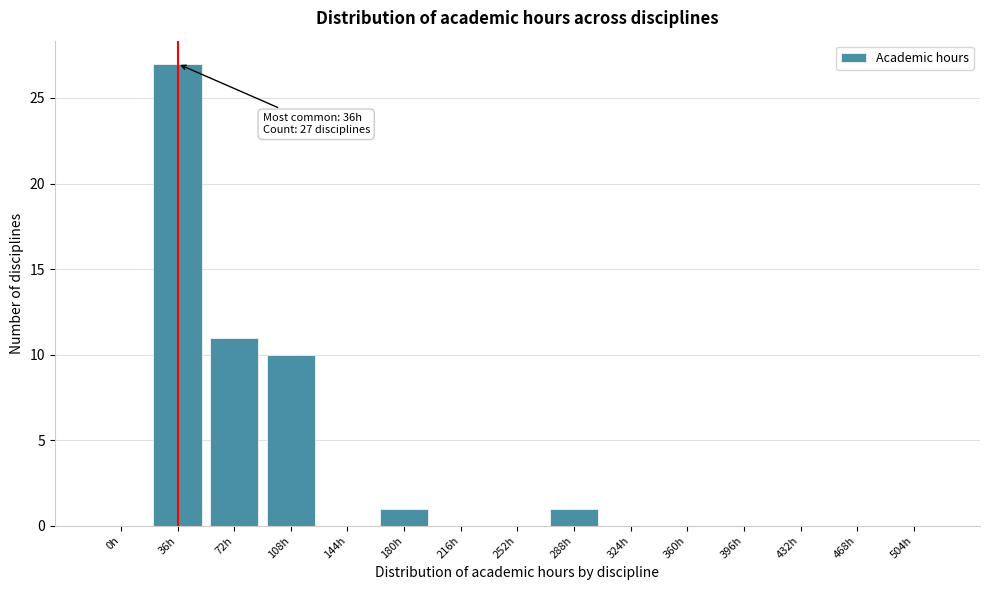

Reading left to right, list all the values displayed in this chart.

0h=0	36h=27	72h=11	108h=10	144h=0	180h=1	216h=0	252h=0	288h=1	324h=0	360h=0	396h=0	432h=0	468h=0	504h=0